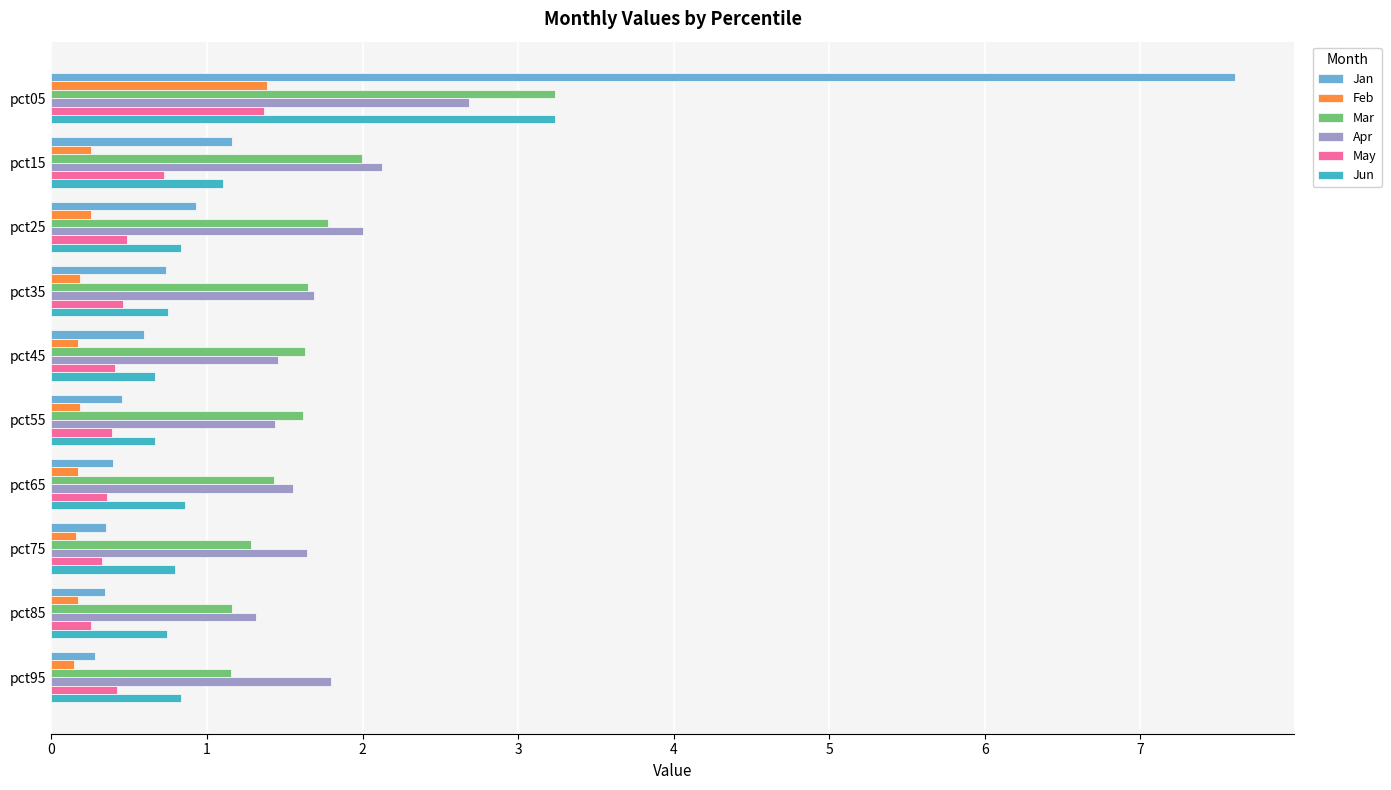

Which category has the highest value across all series?

pct05